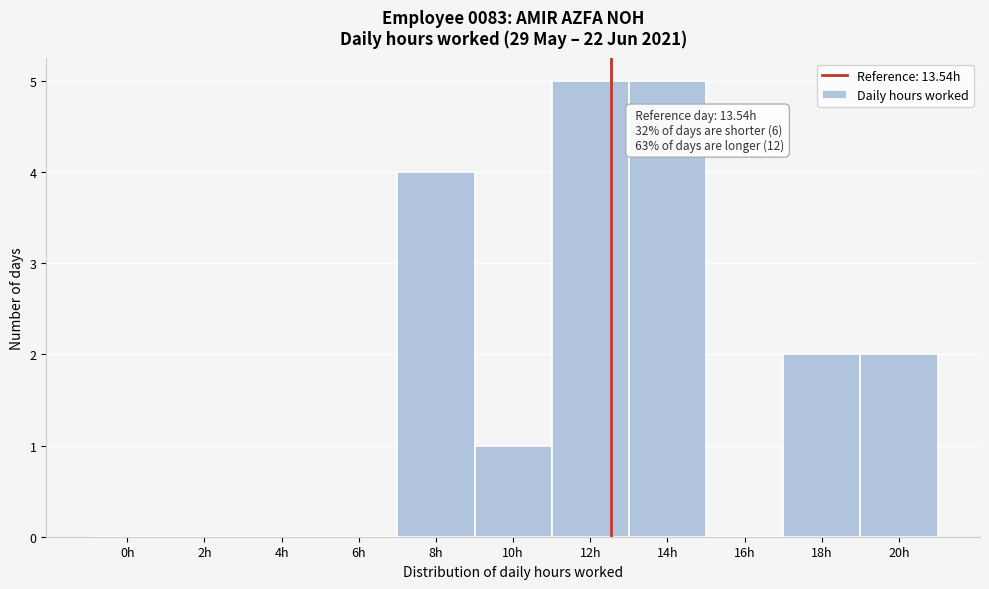

Reading left to right, what are all the values shown in this chart?

0h=0	2h=0	4h=0	6h=0	8h=4	10h=1	12h=5	14h=5	16h=0	18h=2	20h=2